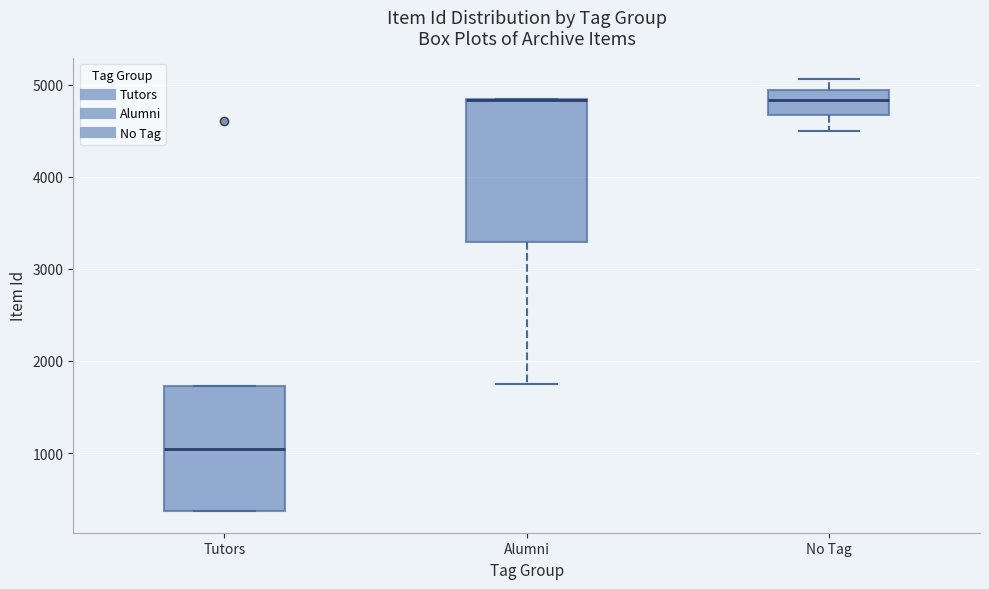

Which box is the tallest, from its lower edge to its upper edge?

Alumni